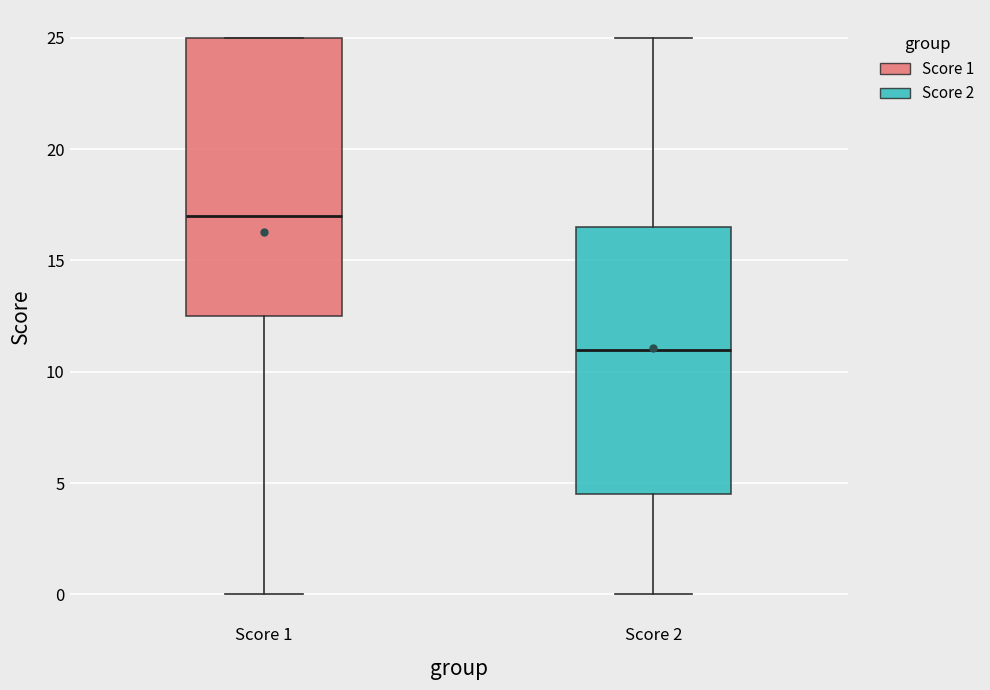

Which box's median line is the lowest?

Score 2